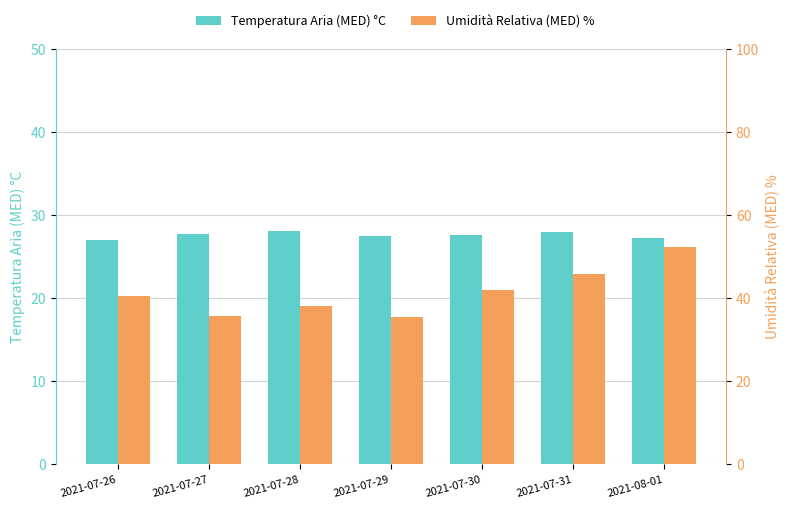

Which series has the widest spread of values?

Umidità Relativa (MED) %